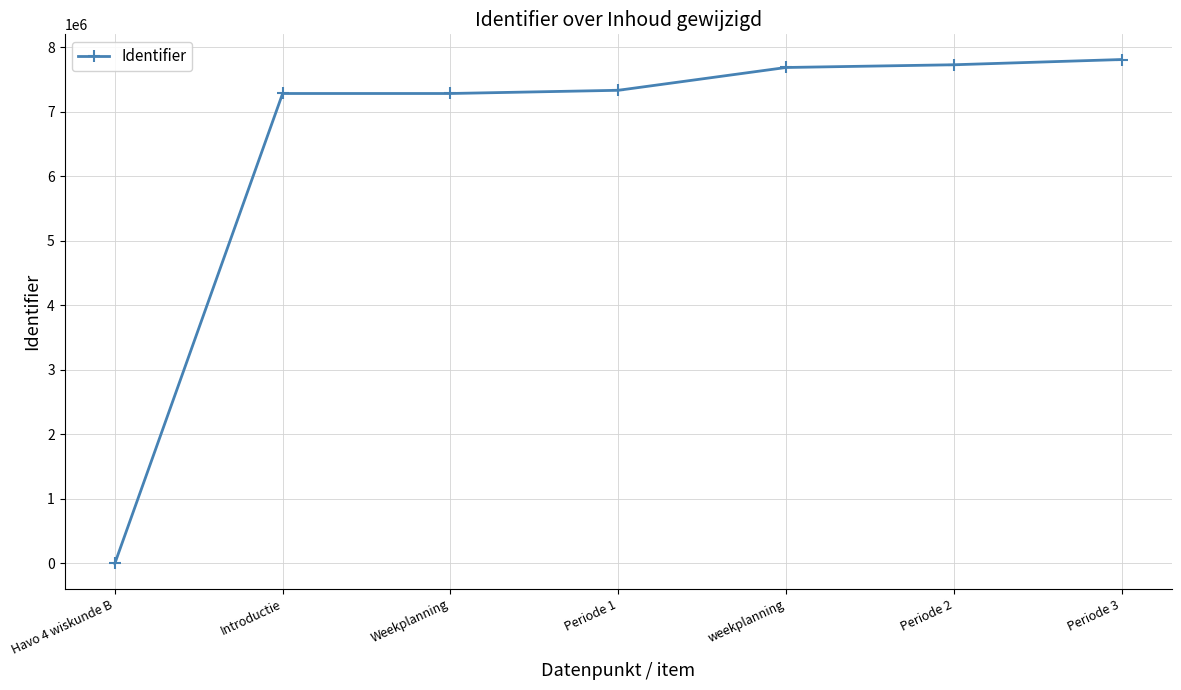

What is the change in value from Weekplanning to Periode 3?

+526275